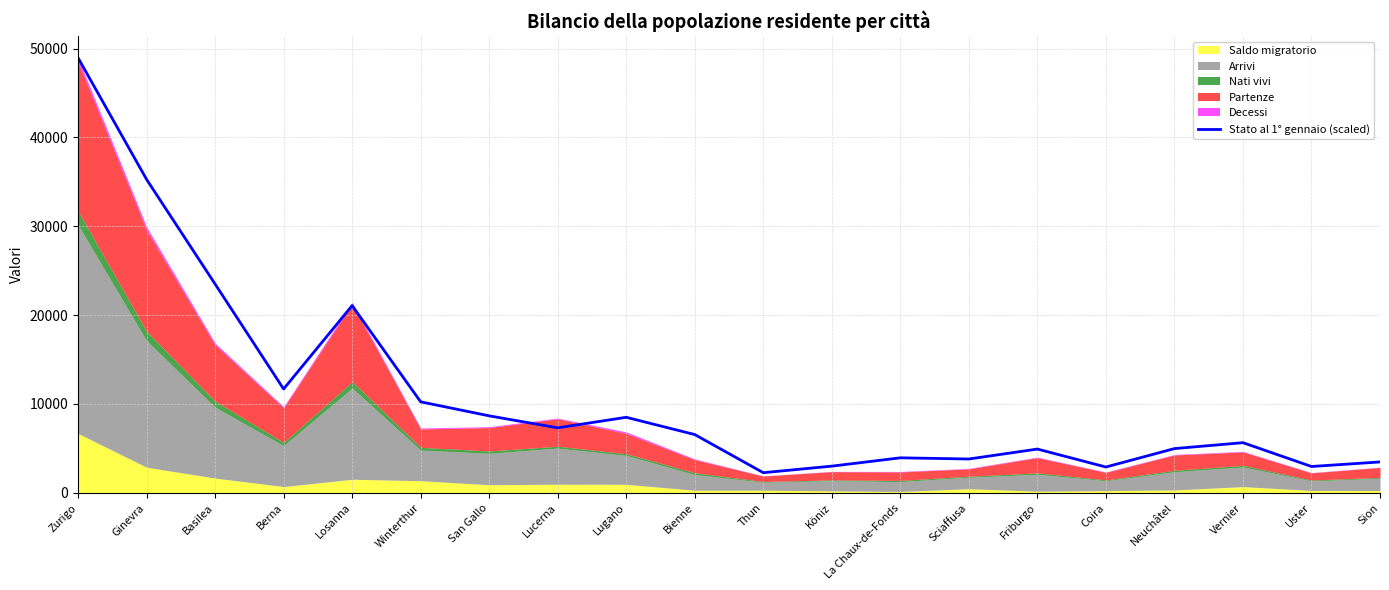

What is the smallest value displayed?

2268.0